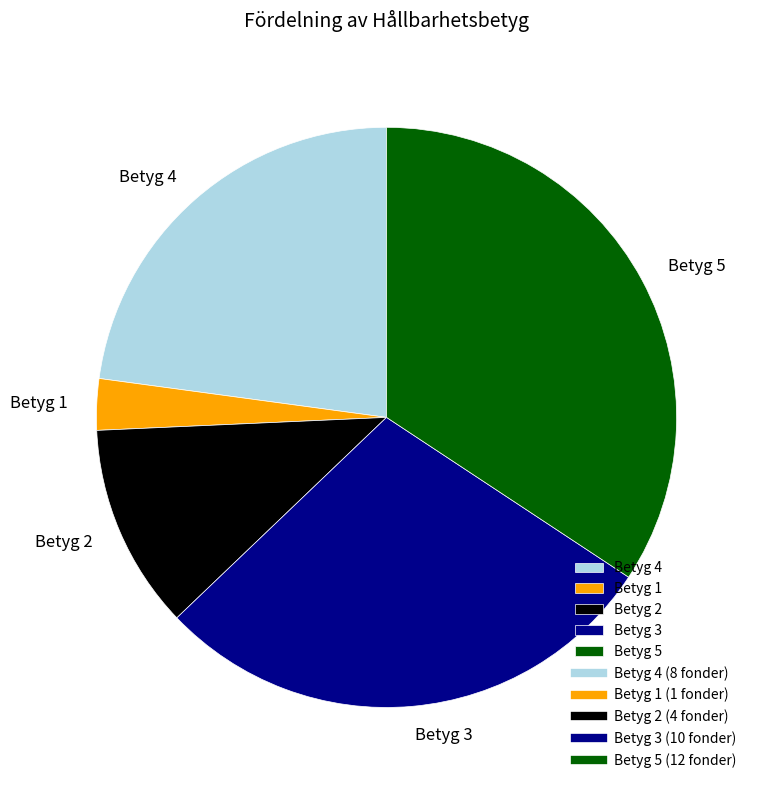

Rank the categories by value from lowest to highest.

Betyg 1, Betyg 2, Betyg 4, Betyg 3, Betyg 5